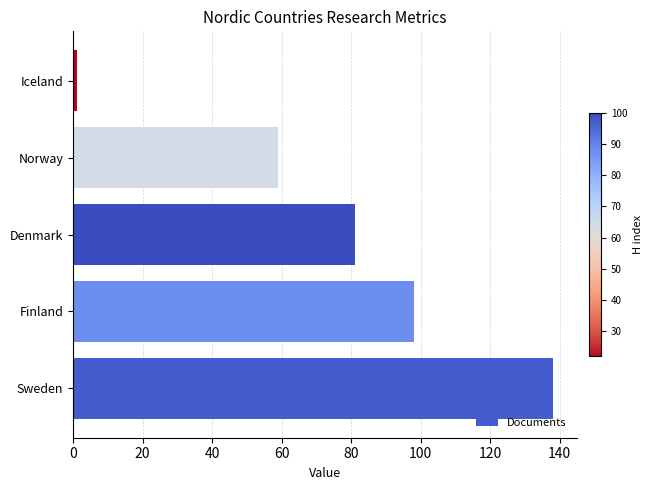

What is the average value?

75